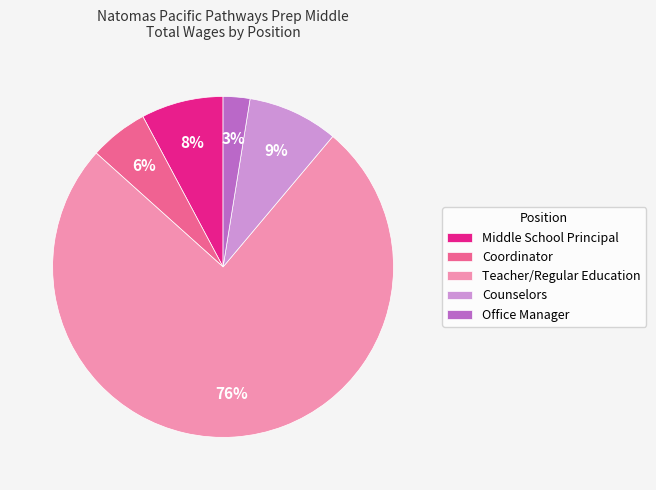

What is the smallest slice in the pie chart?

Office Manager